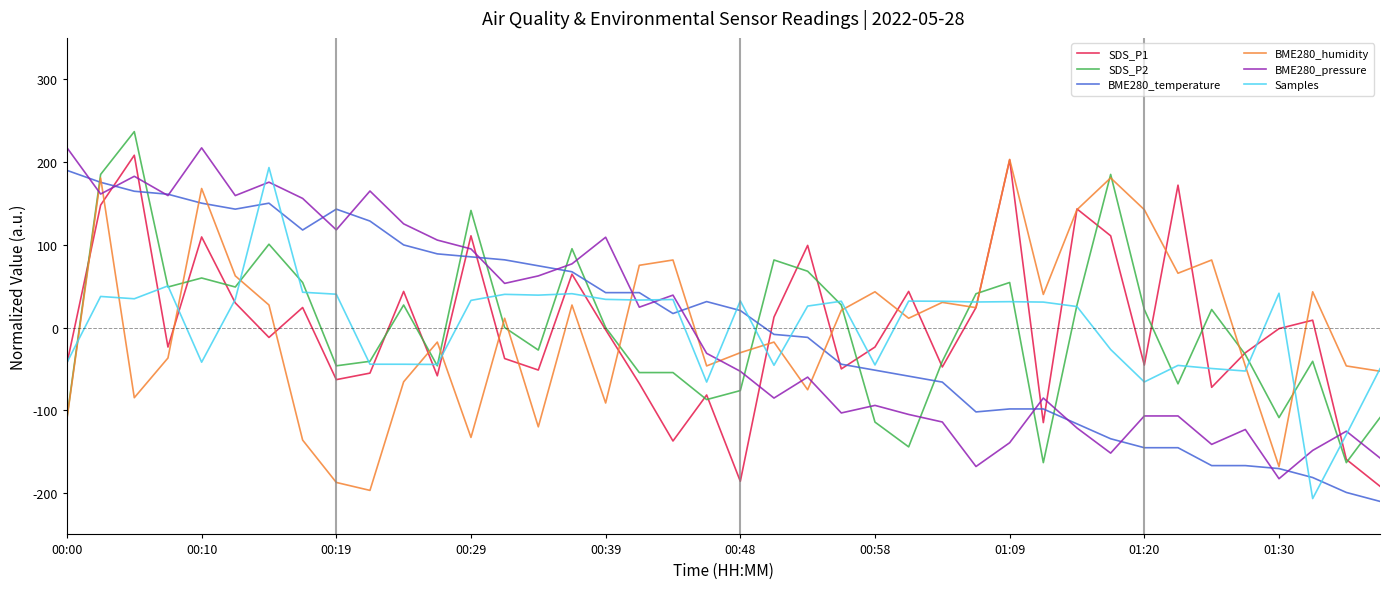

What is the minimum value for BME280_pressure?

-182.7